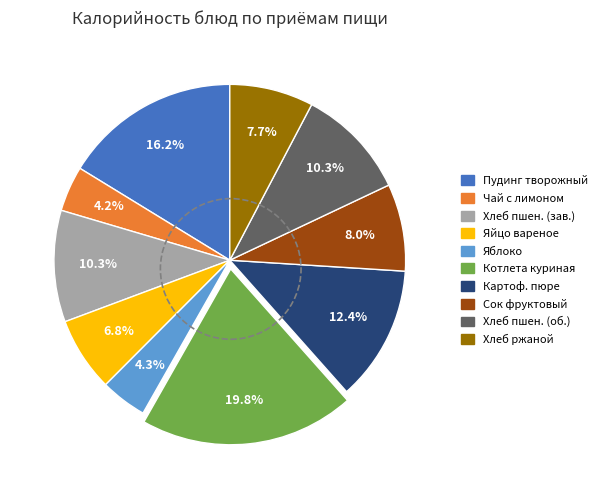

Is there a majority slice in this chart?

No